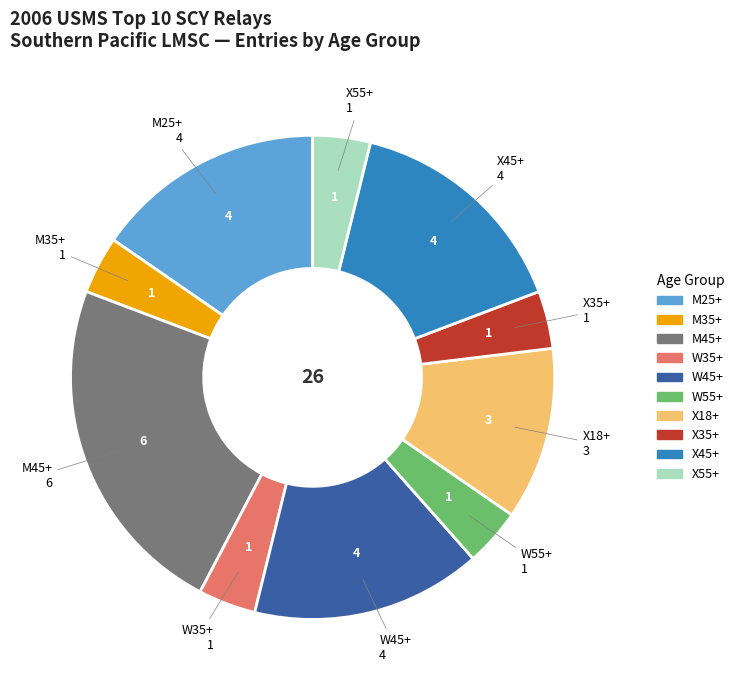

Do X55+ and X45+ together represent more than half of the pie?

No